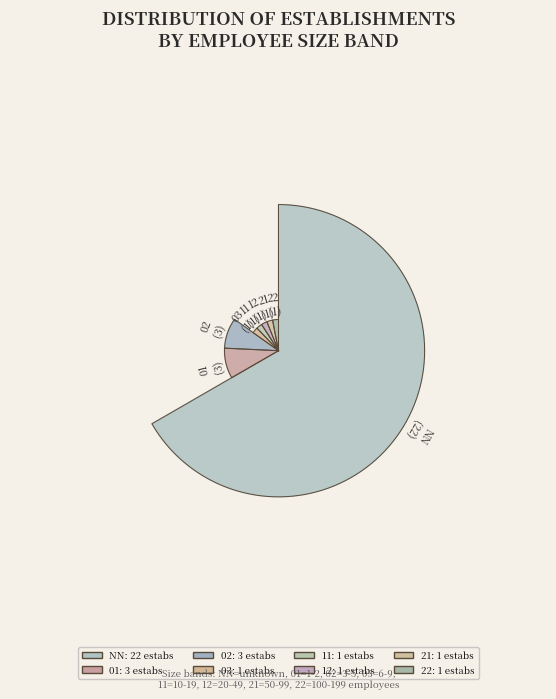

Which slice is the largest?

22